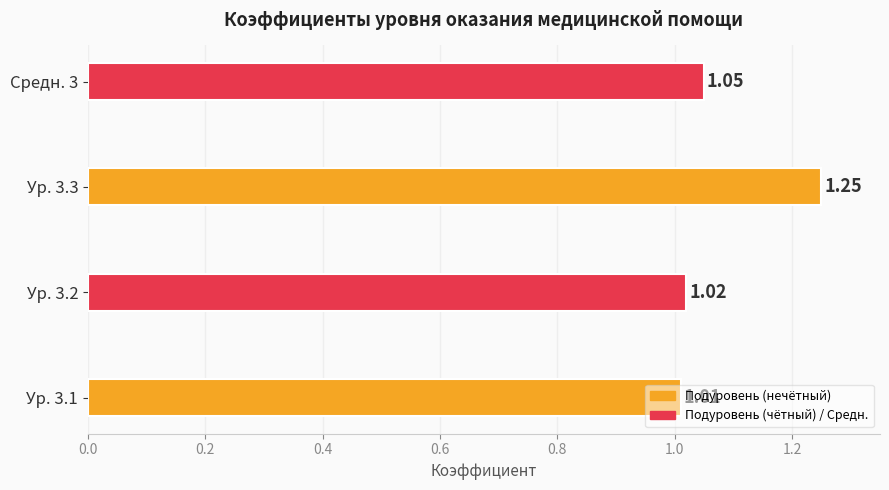

What is the change in value from Ур. 3.2 to Ур. 3.3?

+0.2